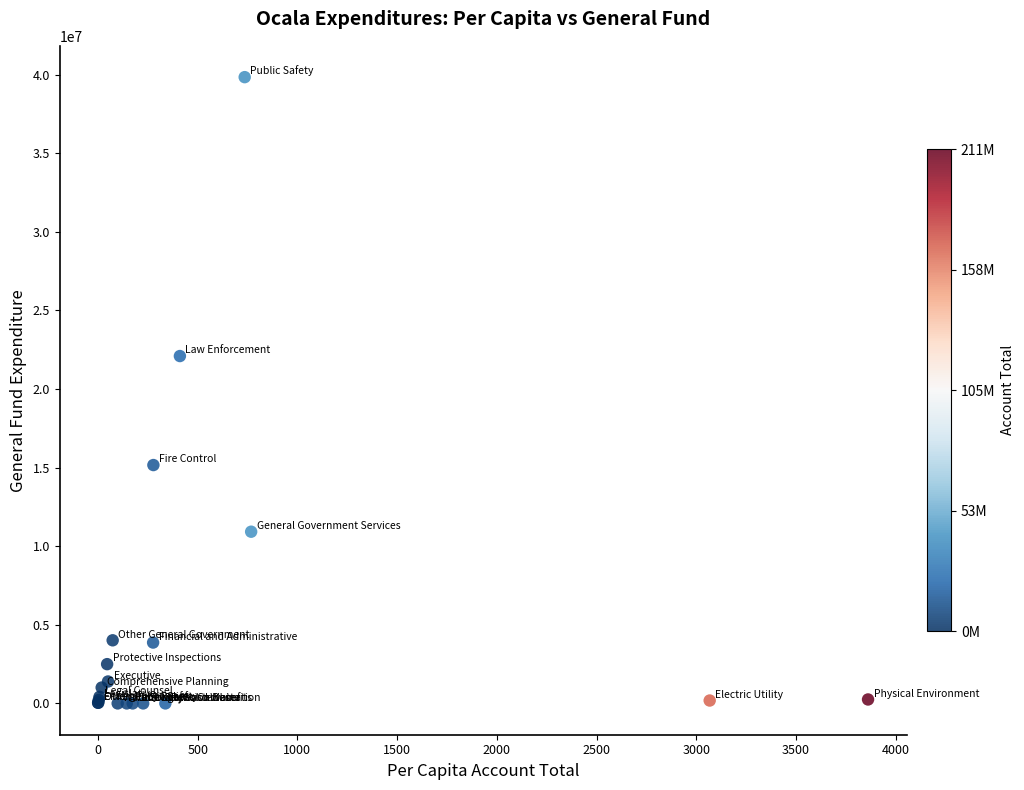

What Y value in the scatter plot is closest to 19920823?

22098391